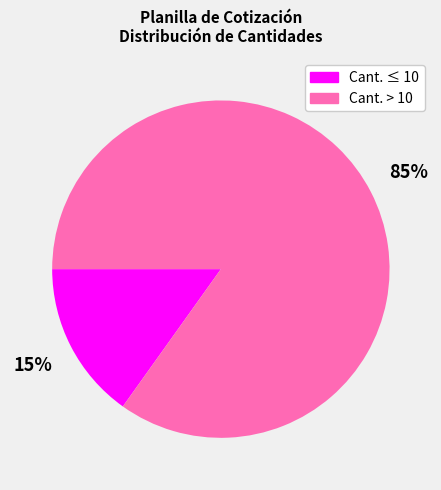

To the nearest percent, what is the difference between the largest and smallest slice percentages?

70%